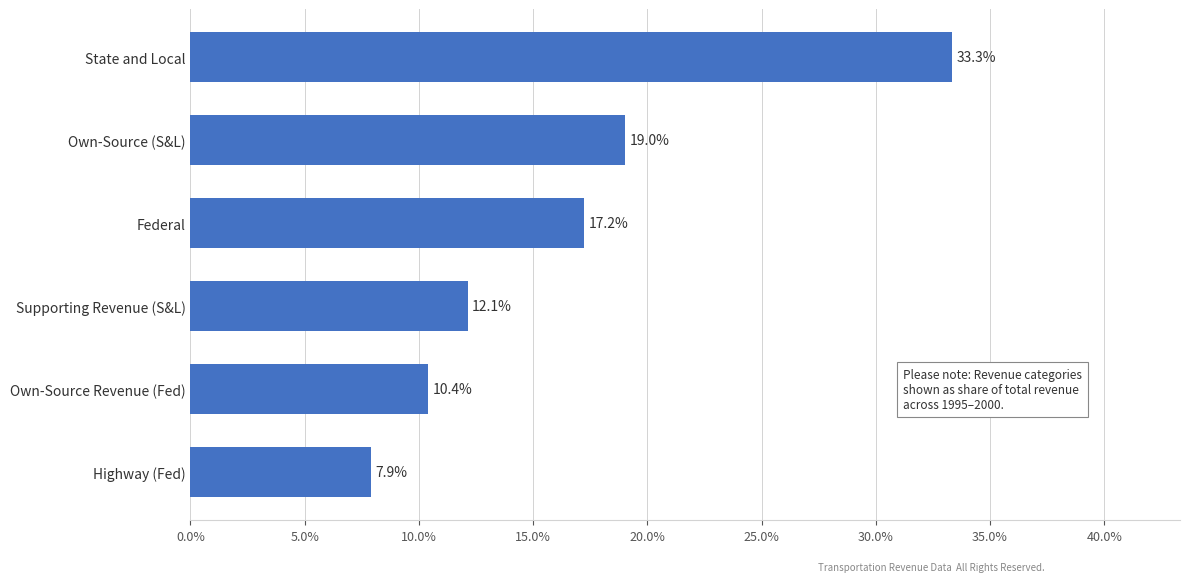

Rank the categories by value from highest to lowest.

State and Local, Own-Source (S&L), Federal, Supporting Revenue (S&L), Own-Source Revenue (Fed), Highway (Fed)